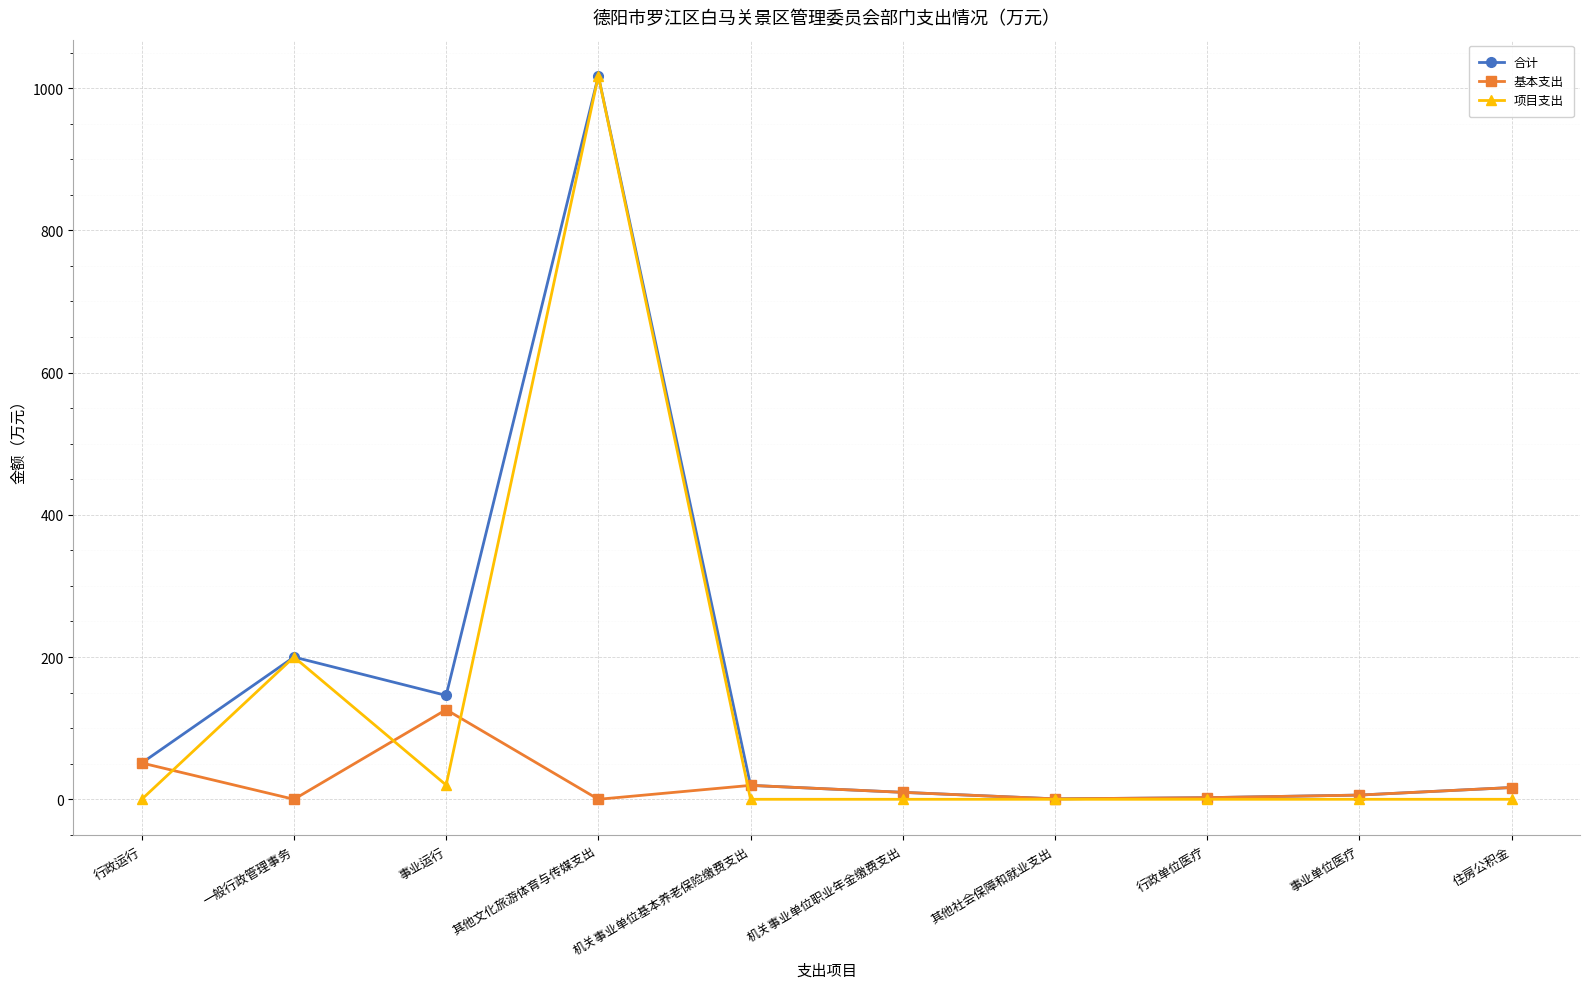

Which series has the largest range (max minus min)?

项目支出